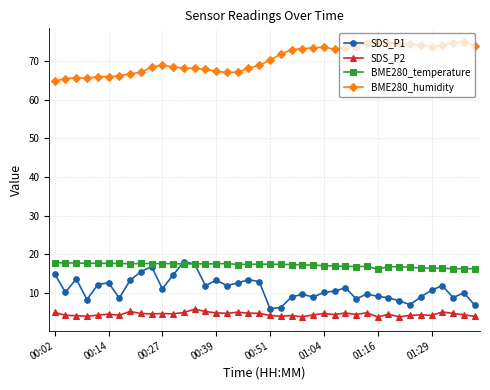

At how many categories does at least one series exceed 42?

40